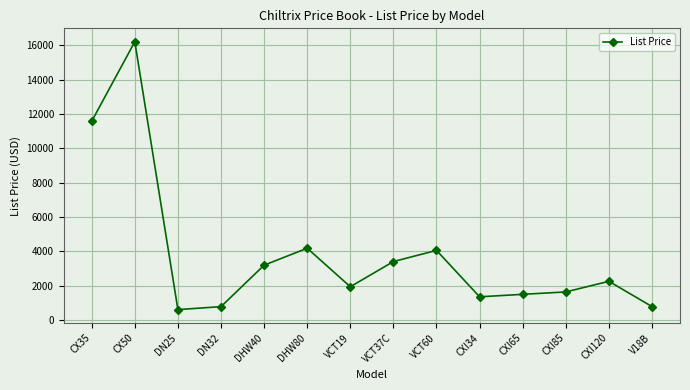

Does the chart have visible grid lines?

Yes